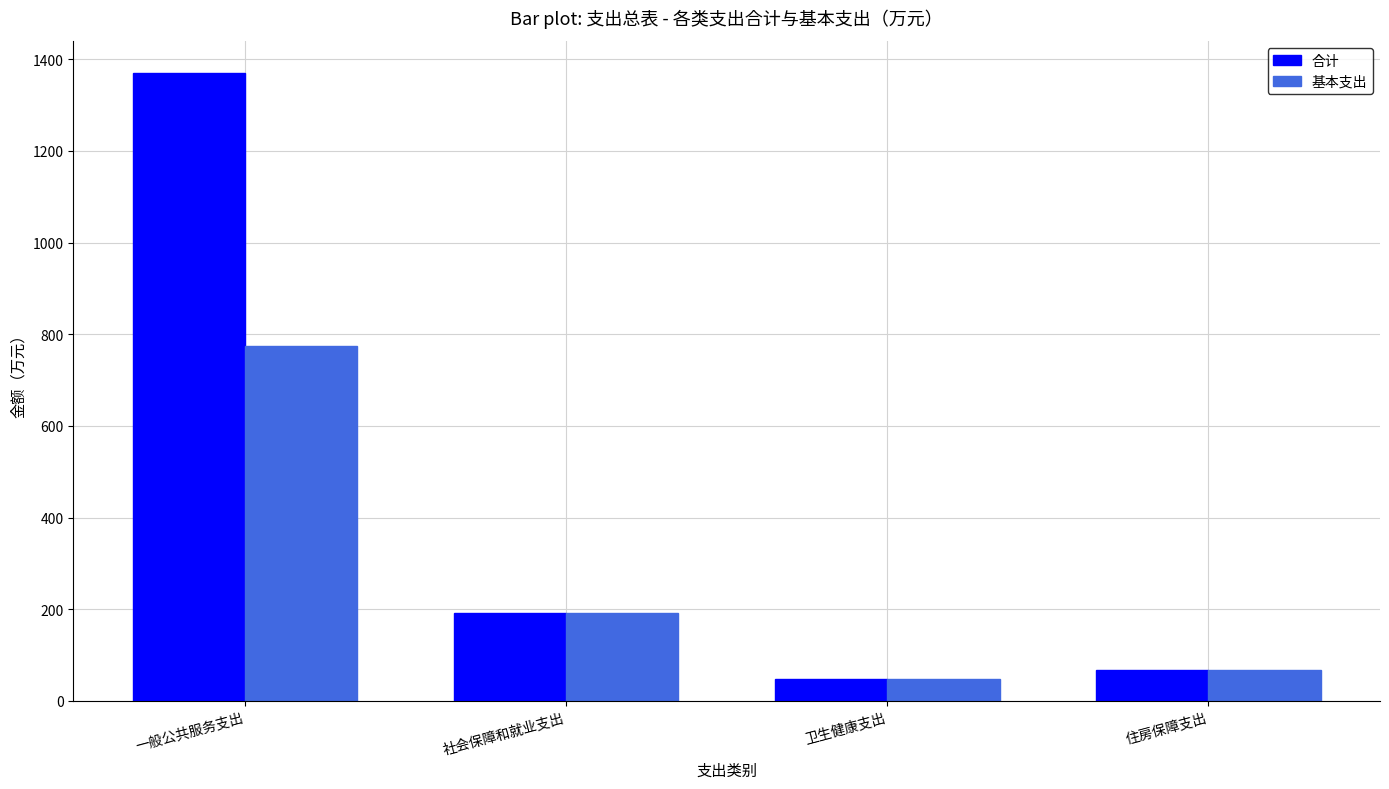

What are all the series names shown in the legend?

合计, 基本支出